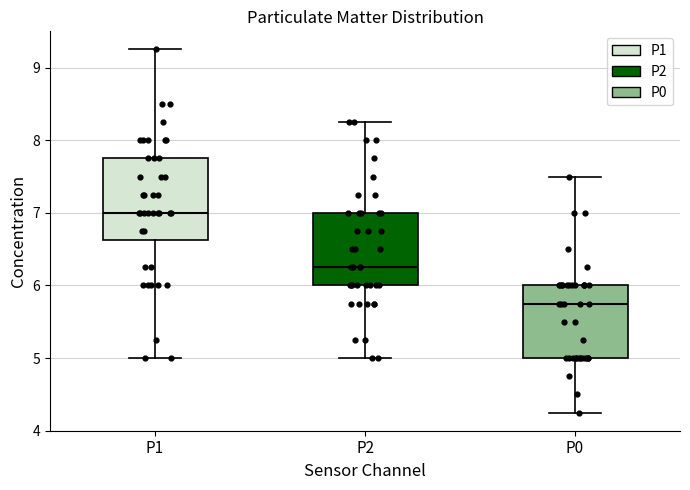

Where does the lower whisker of the box for P1 end on the y-axis? The values are not printed on the chart, so give them approximately, as read against the axis.

5.0